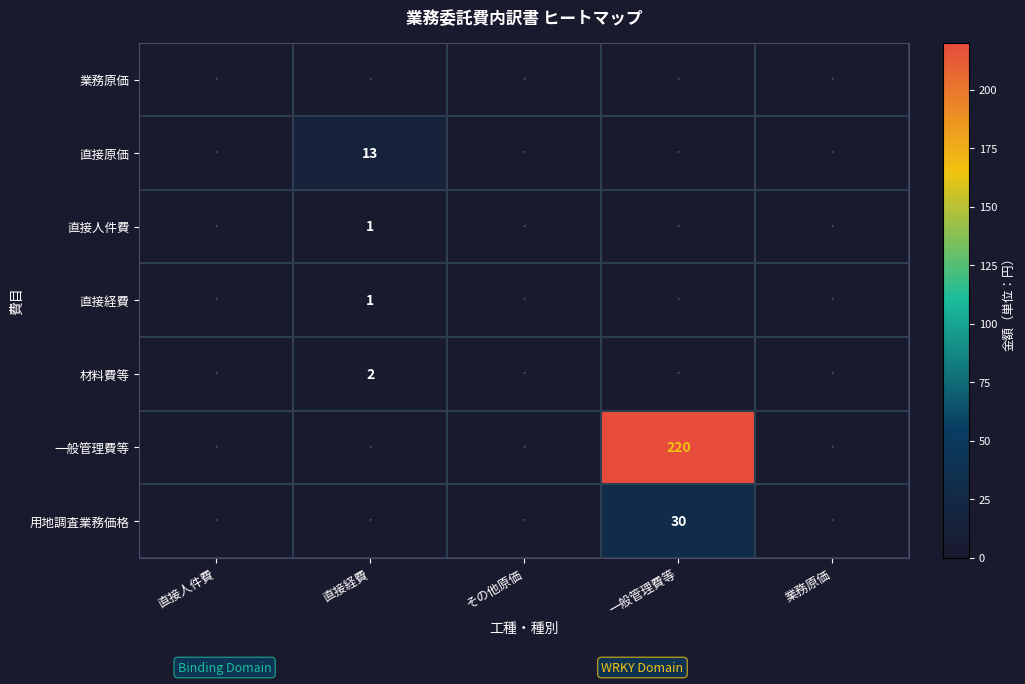

The 用地調査業務価格 series shows 0 at その他原価. True or false?

True